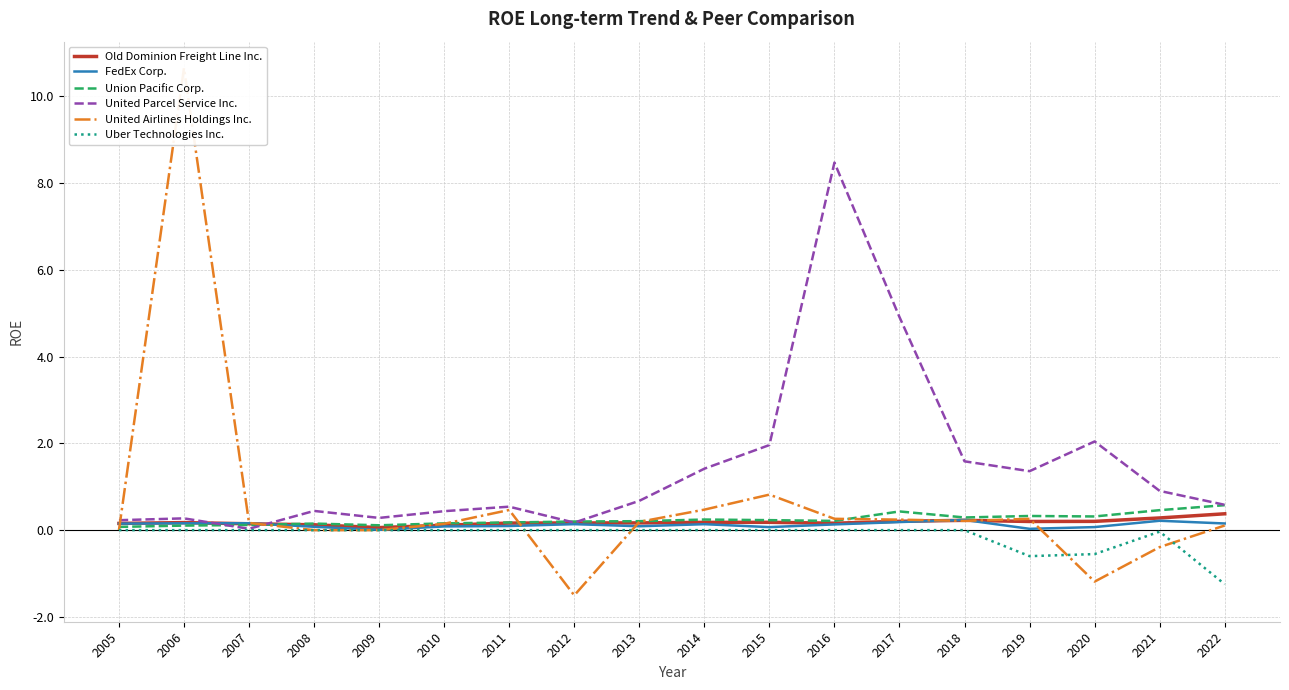

At which category does Old Dominion Freight Line Inc. reach its first local valley?

2009